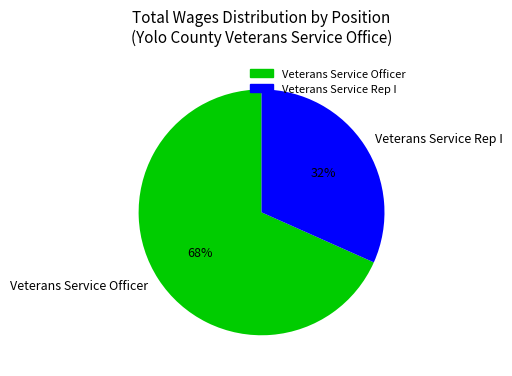

To the nearest percent, what is the combined percentage of Veterans Service Rep I and Veterans Service Officer?

100%